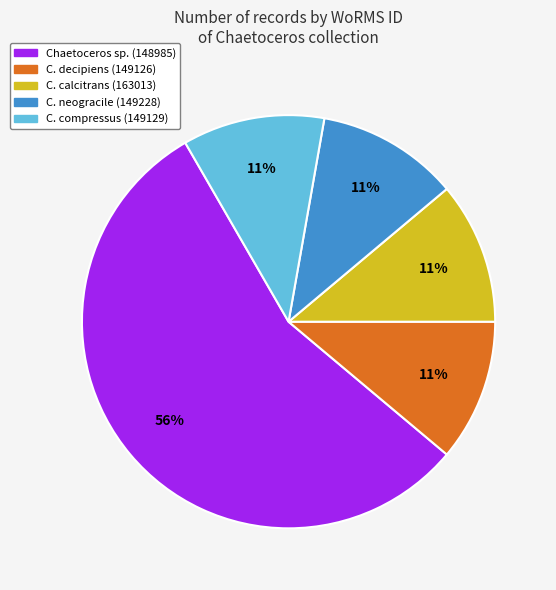

Is there a majority slice in this chart?

Yes